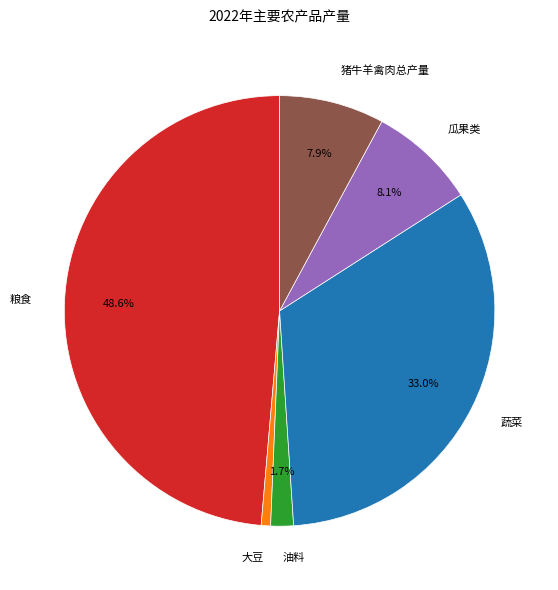

Which category has the biggest portion of the pie?

粮食